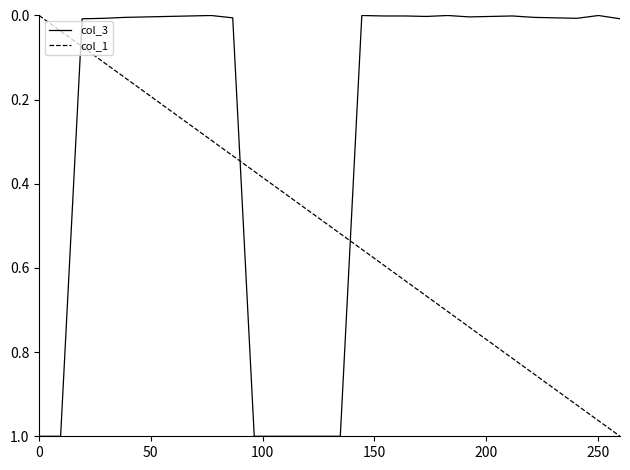

How many values in the col_1 series exceed 0?

27